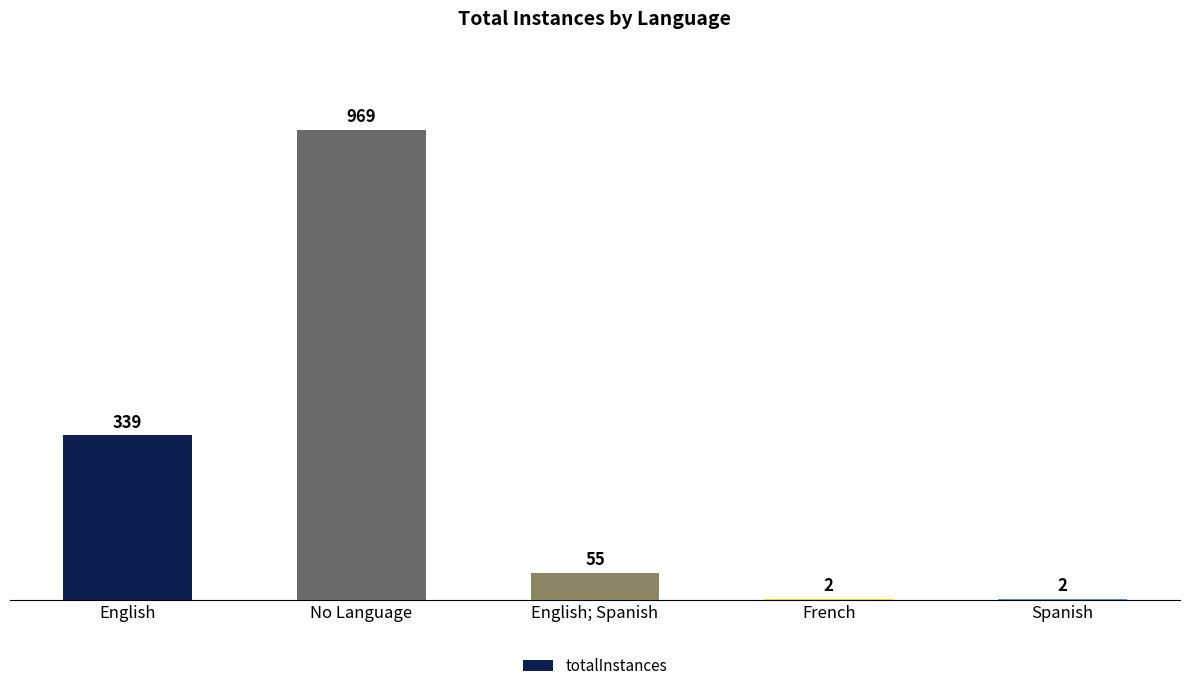

Where does the data first go above 55?

English